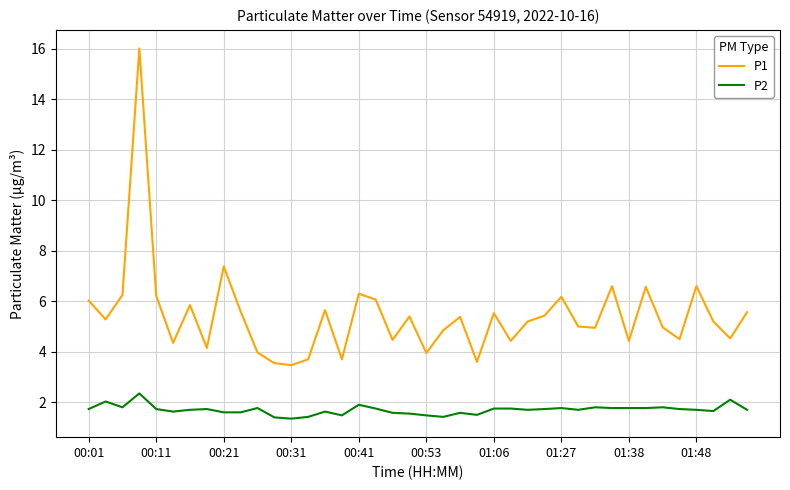

List the series in order of their peak value, lowest first.

P2, P1